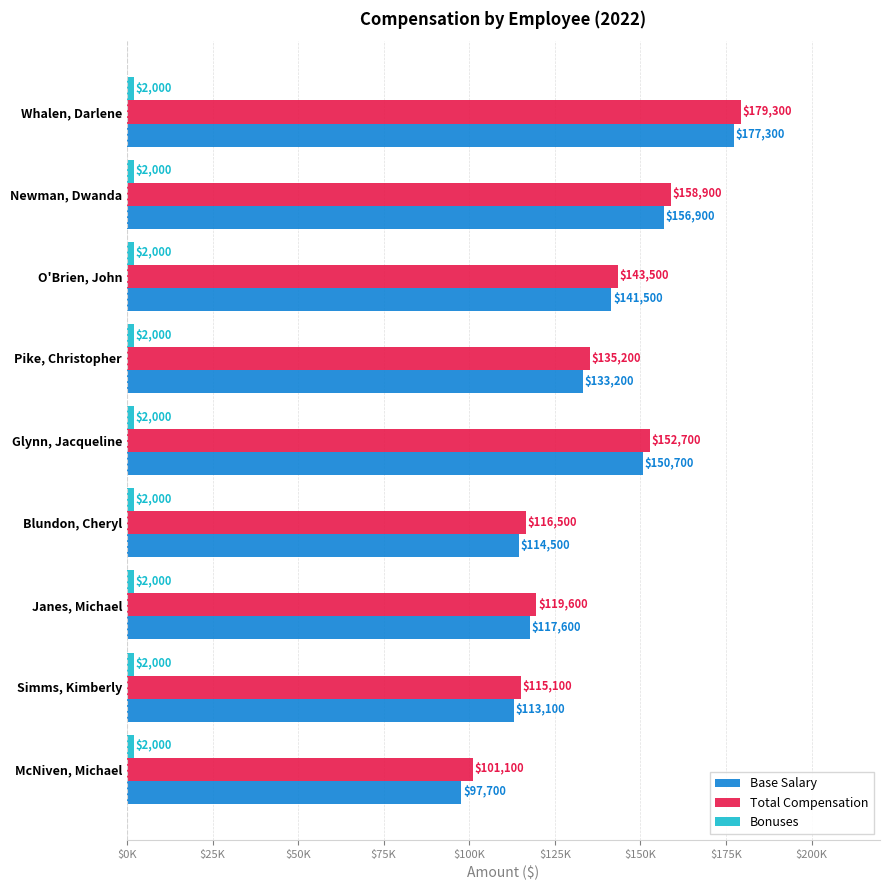

At how many categories does at least one series exceed 125918?

5